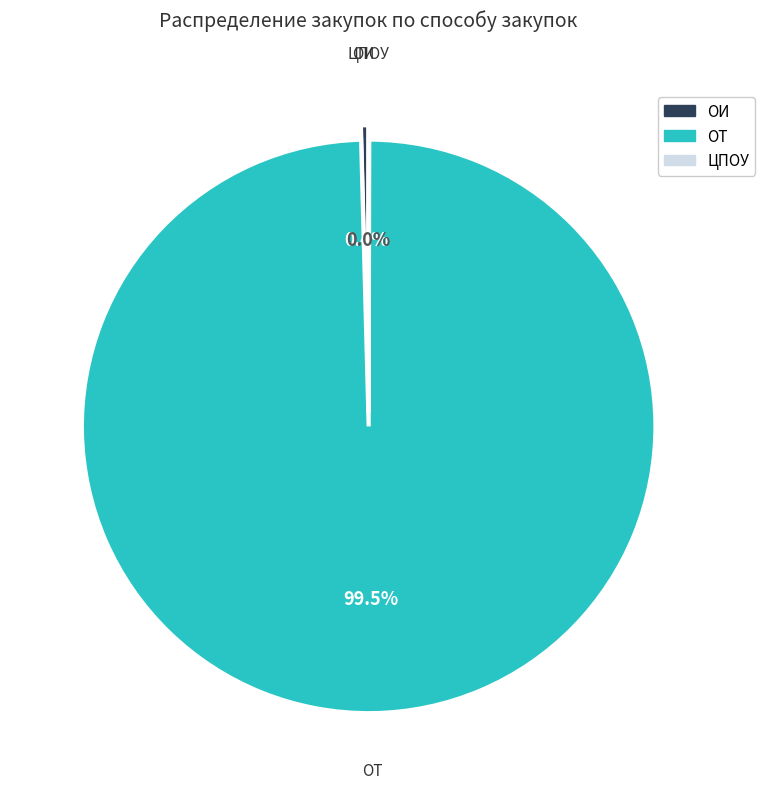

Which category has the biggest portion of the pie?

ОТ